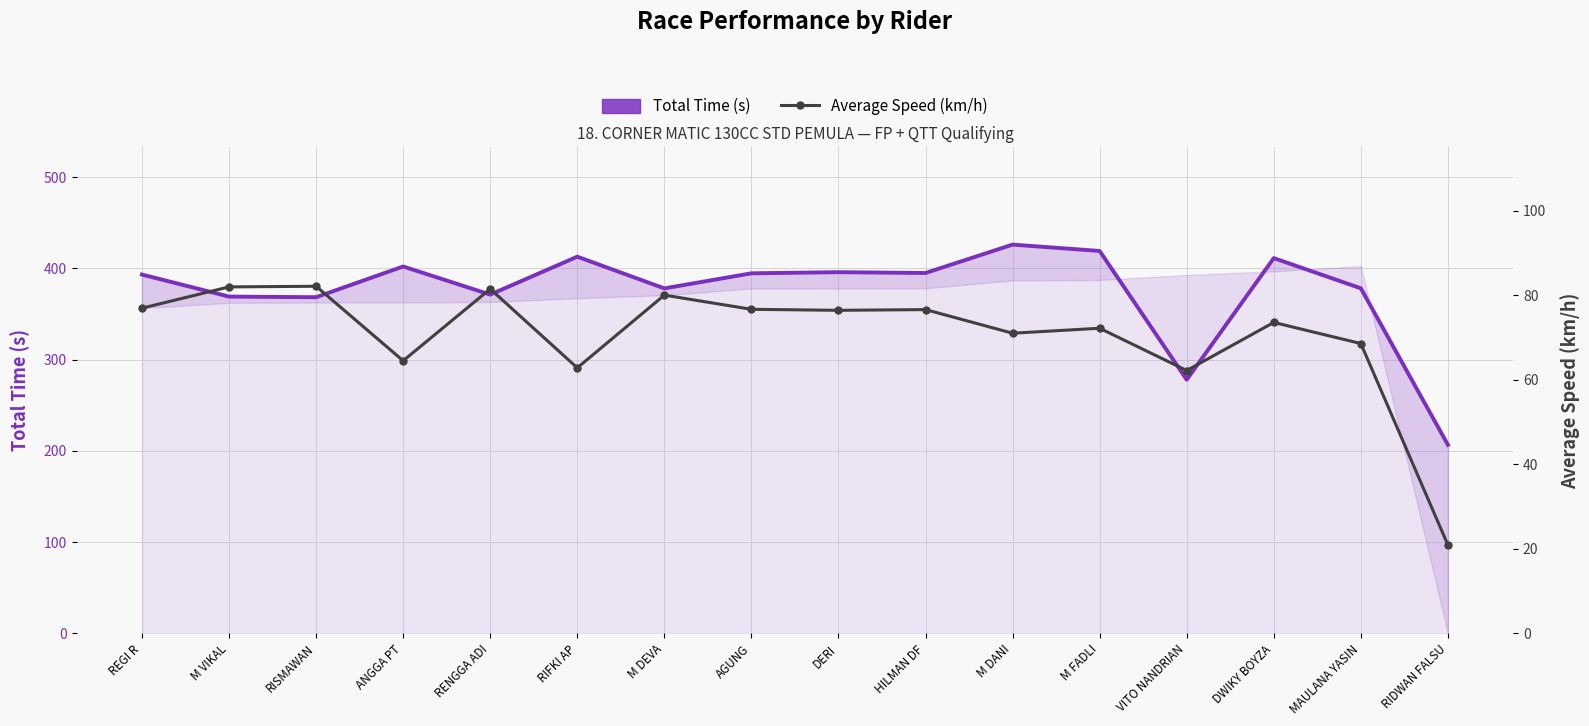

What is the label of the 11th point from the right?

RIFKI AP